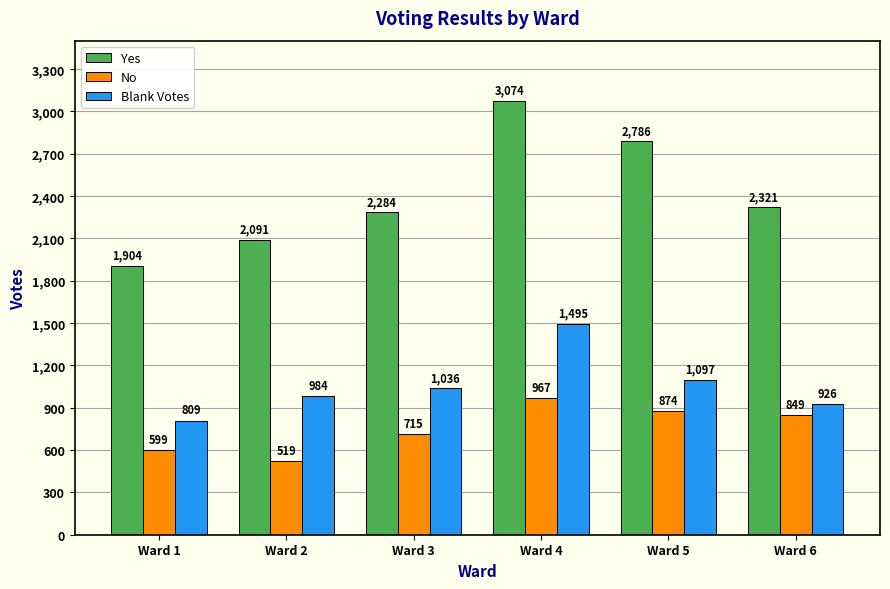

True or false: Blank Votes has a value of 1530 at Ward 3.

False